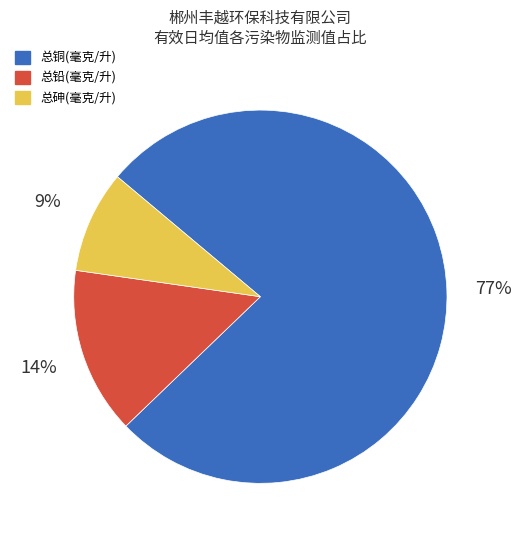

To the nearest percent, what portion does 总铜(毫克/升) represent?

77%